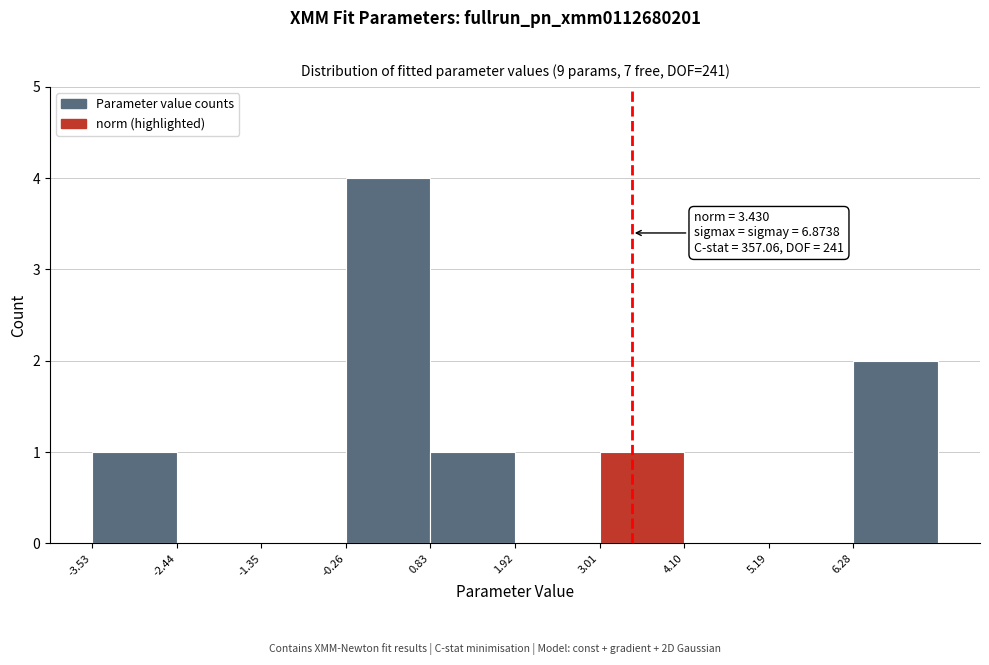

Over which range of the x-axis is the bar tallest?

-0.2 to 0.8